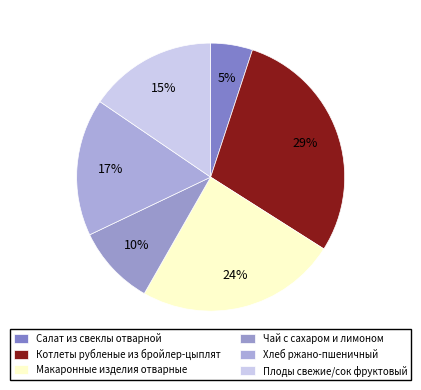

How many segments does this pie chart have?

6